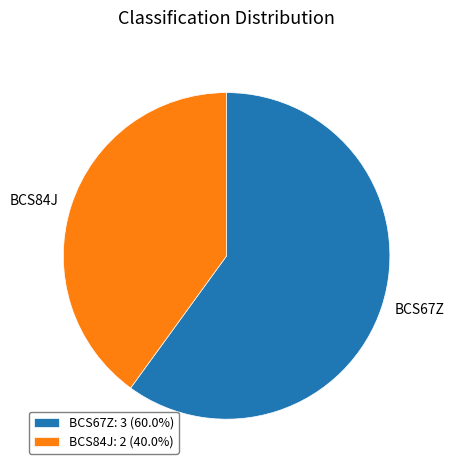

The BCS84J slice represents 48% of the pie. True or false?

False